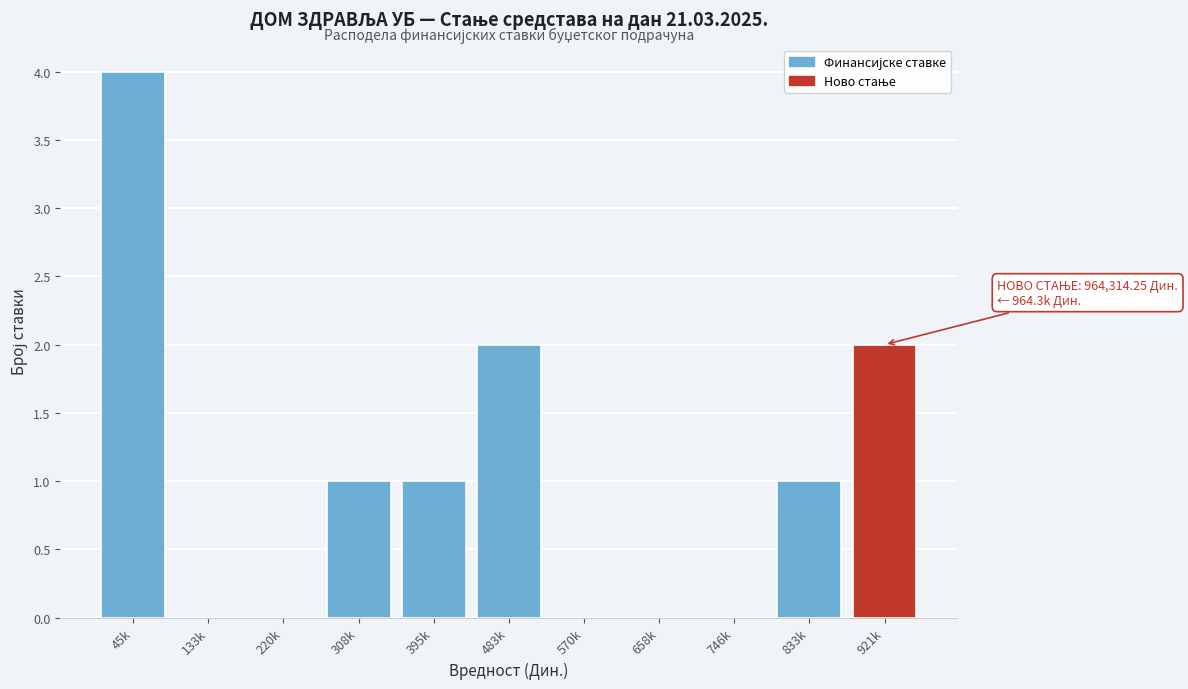

Reading left to right, extract all data points from this chart.

45k=4	133k=0	220k=0	308k=1	395k=1	483k=2	570k=0	658k=0	746k=0	833k=1	921k=2